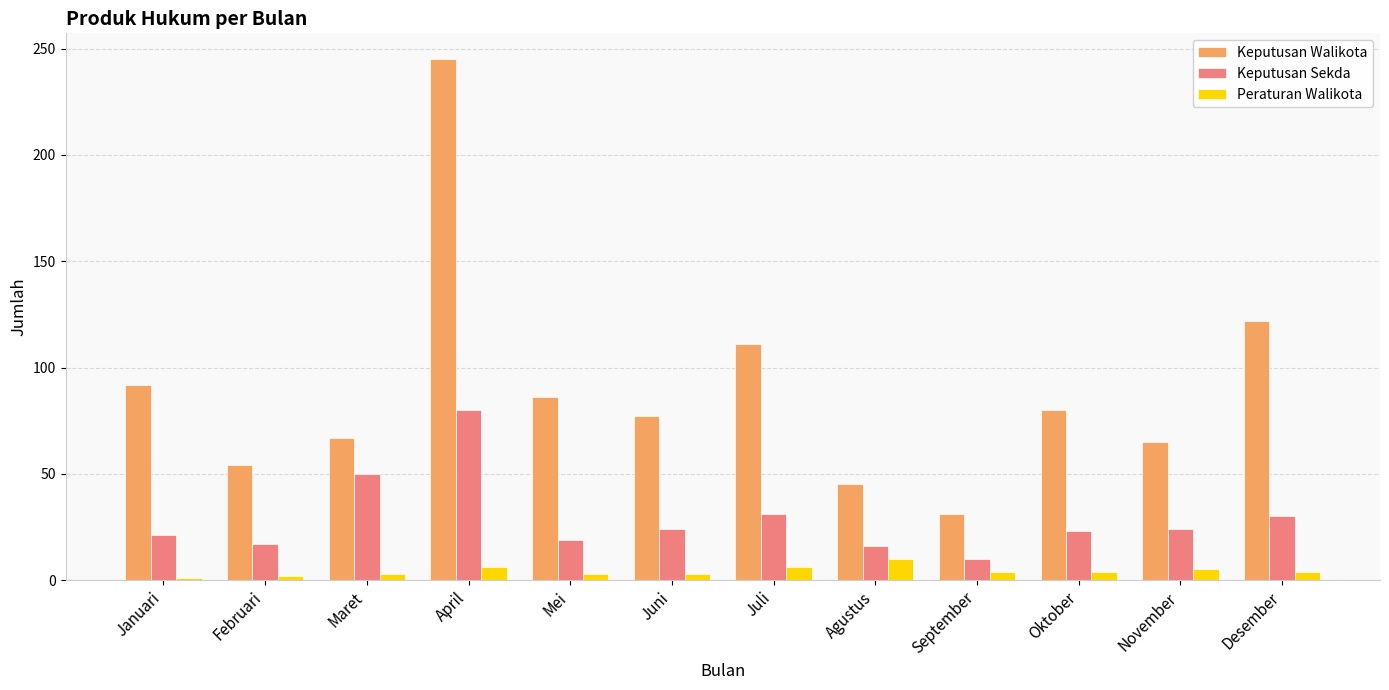

Rank the series by their maximum value, from highest to lowest.

Keputusan Walikota, Keputusan Sekda, Peraturan Walikota